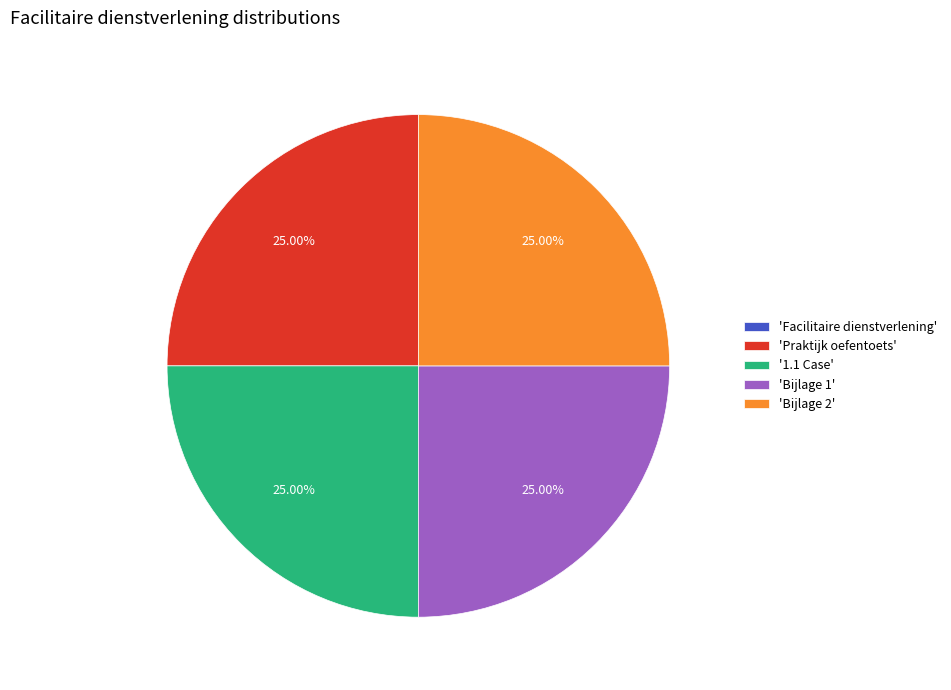

Is there any slice that represents more than half of the pie?

No